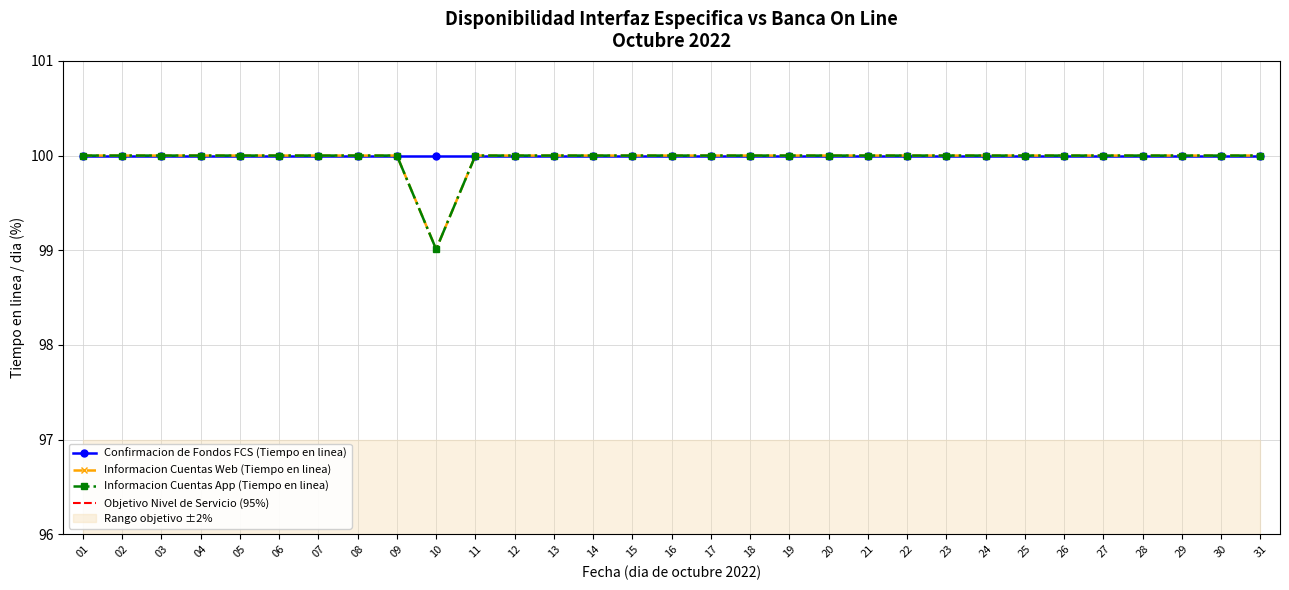

True or false: Informacion Cuentas Web (Tiempo en linea) and Informacion Cuentas App (Tiempo en linea) cross at least once.

False